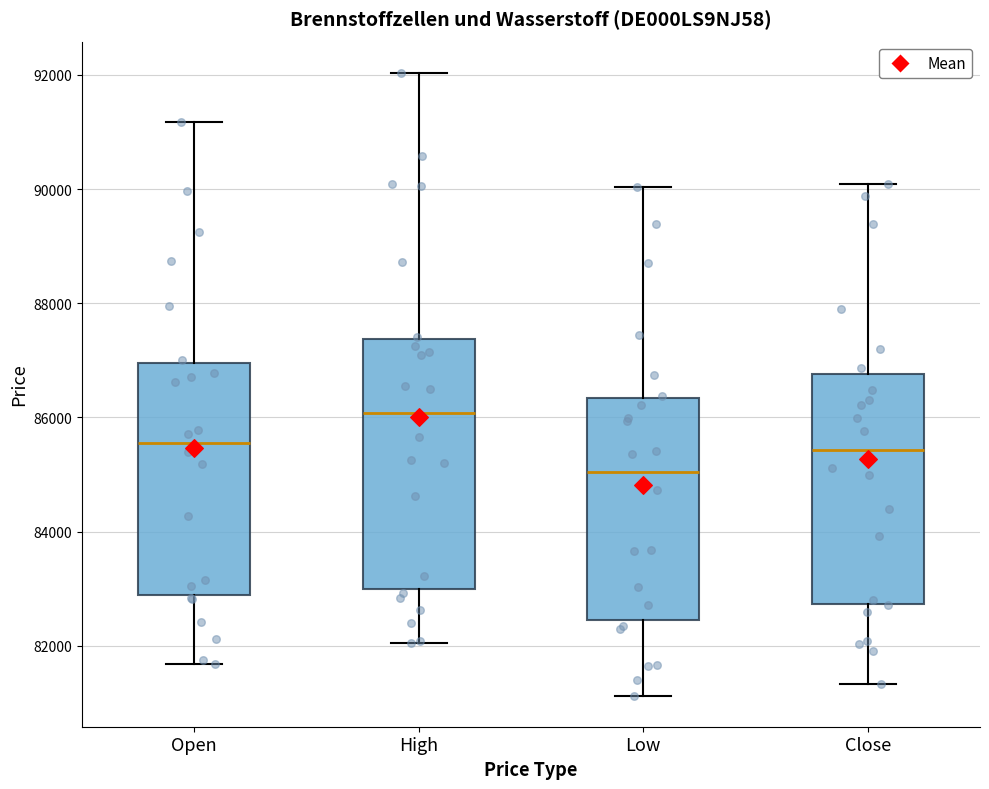

Which box's median line is the highest?

High